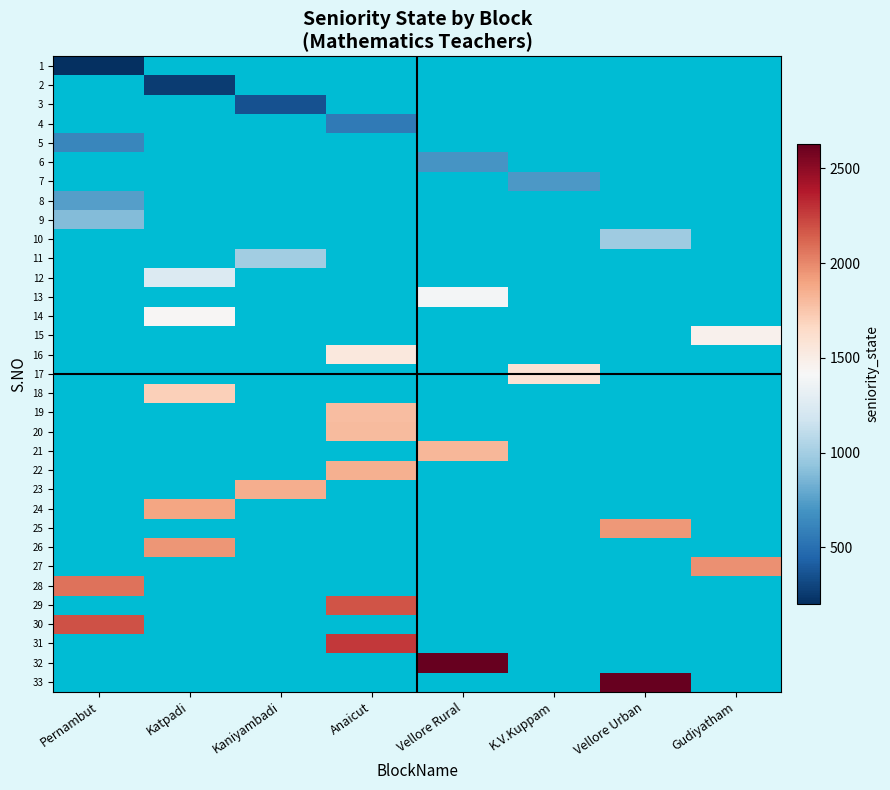

Is the value of 6 at Vellore Urban greater than the value of 14 at Vellore Urban?

No